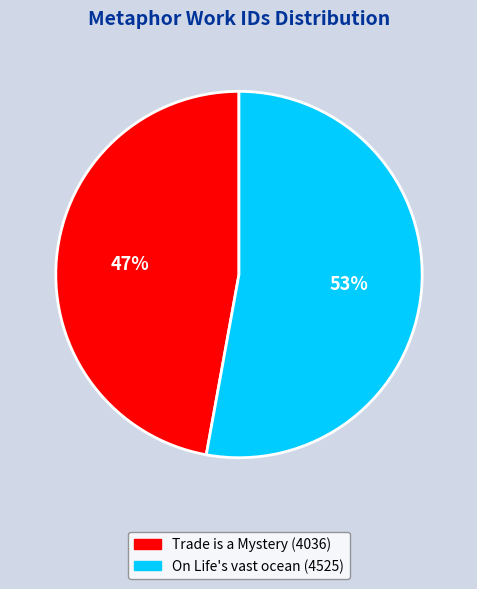

How many segments does this pie chart have?

2